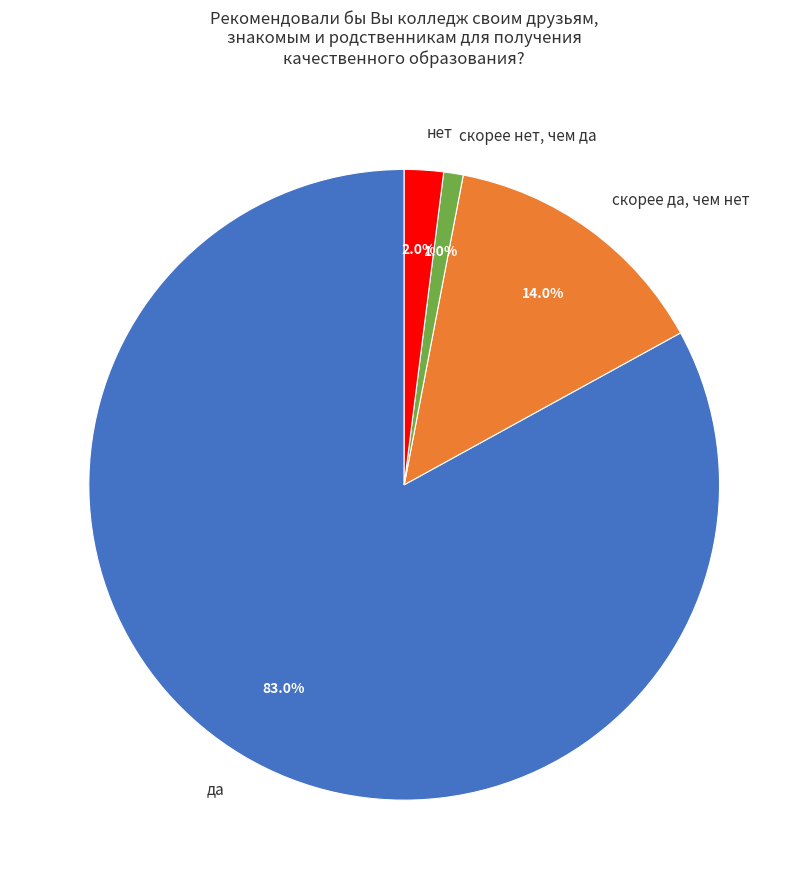

Rank the categories by value from highest to lowest.

да, скорее да, чем нет, нет, скорее нет, чем да